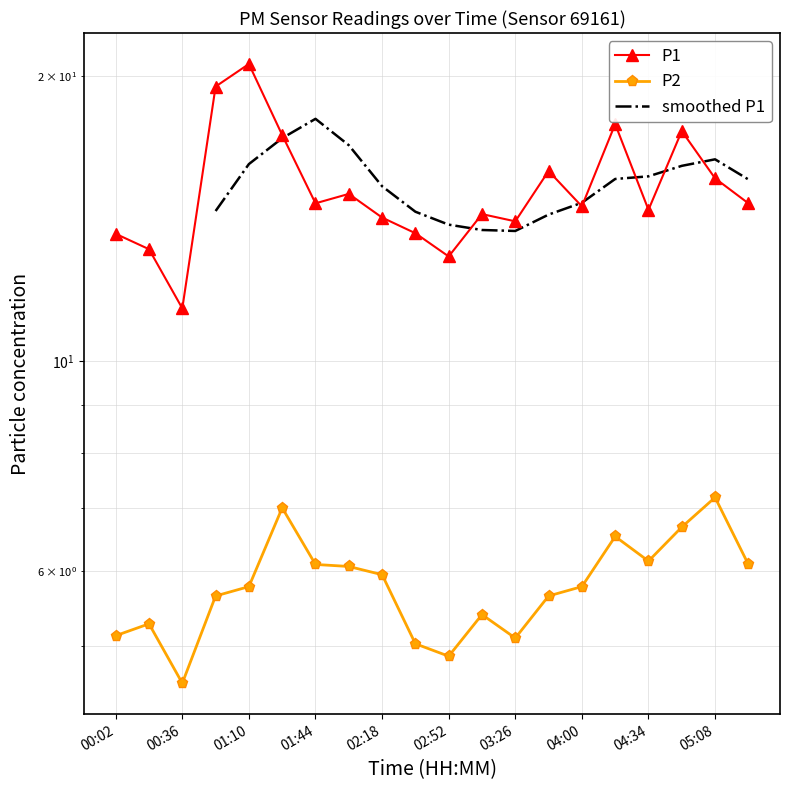

At which label does P2 reach its peak?

05:08